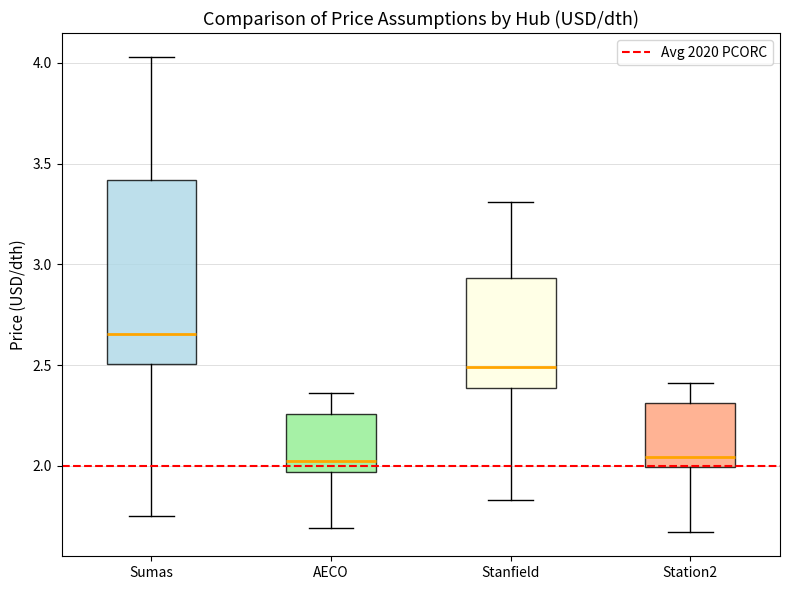

Where does the lower whisker of the box for AECO end on the y-axis? The values are not printed on the chart, so give them approximately, as read against the axis.

1.70